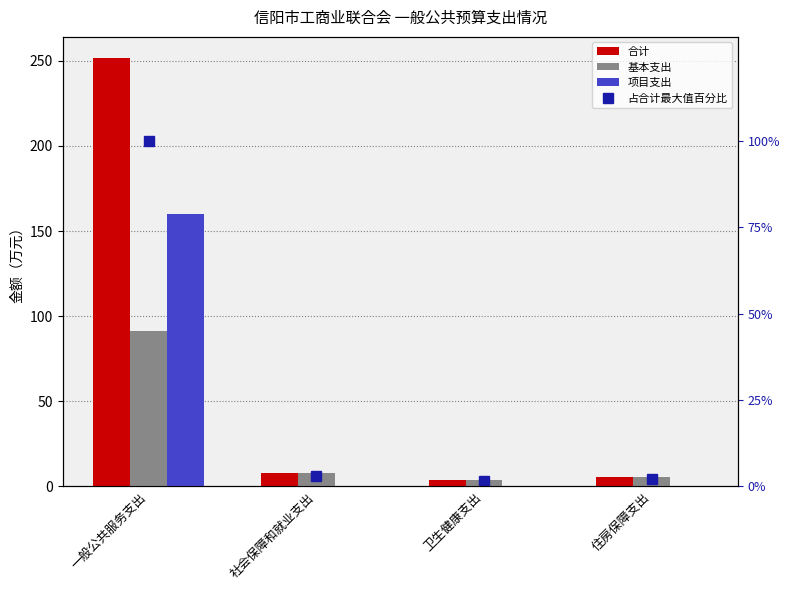

List the series in order of their peak value, highest first.

合计, 项目支出, 基本支出